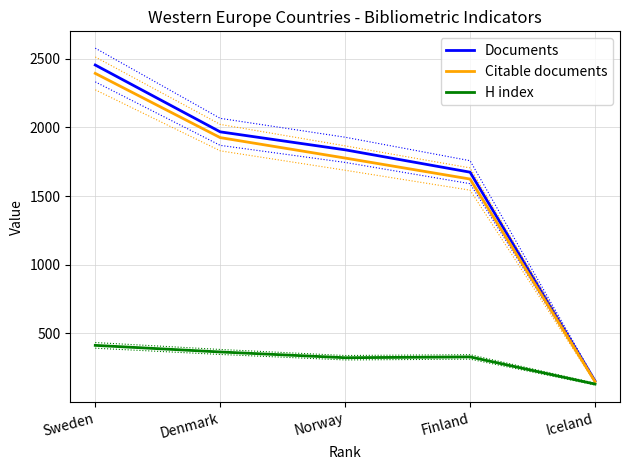

True or false: H index and Citable documents cross at least once.

False